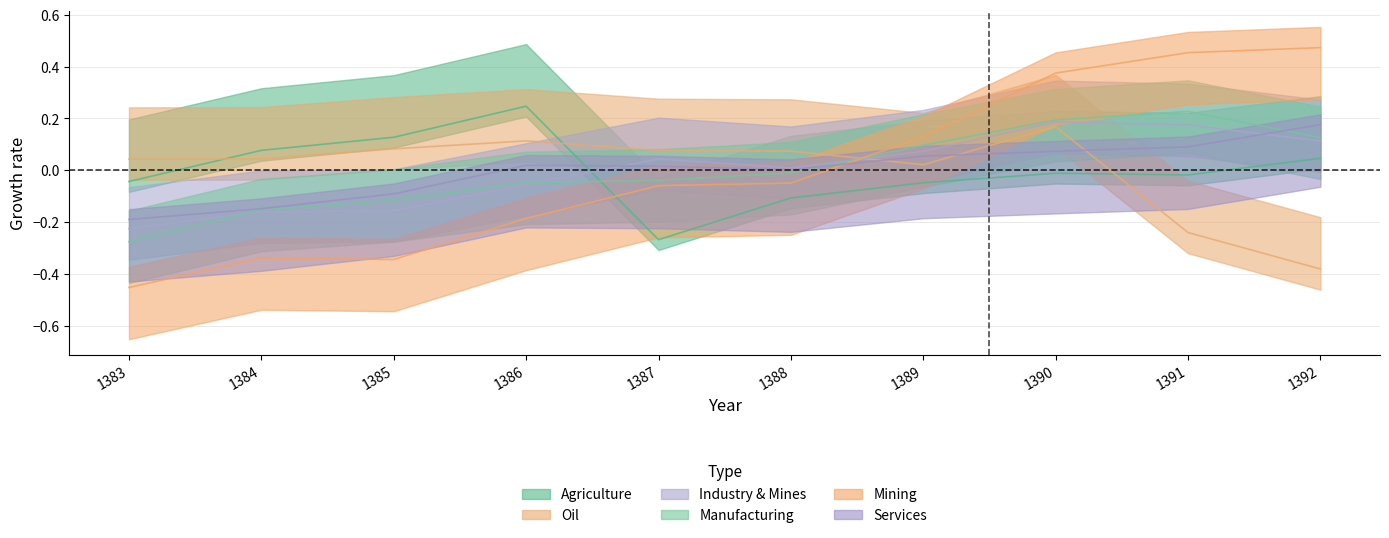

True or false: Services and Mining intersect in this chart.

True